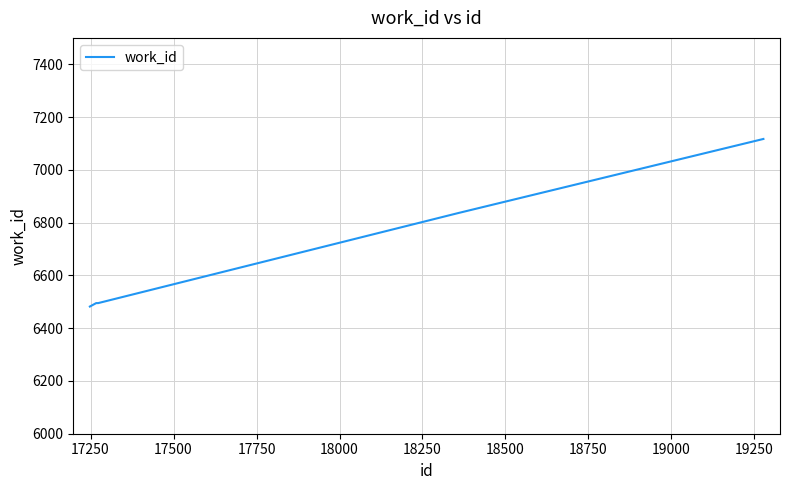

Does the chart have visible grid lines?

Yes